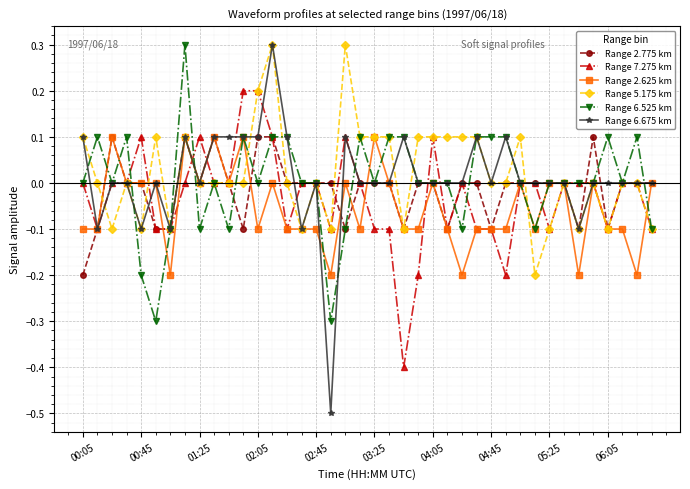

What is the maximum value for Range 5.175 km?

0.3